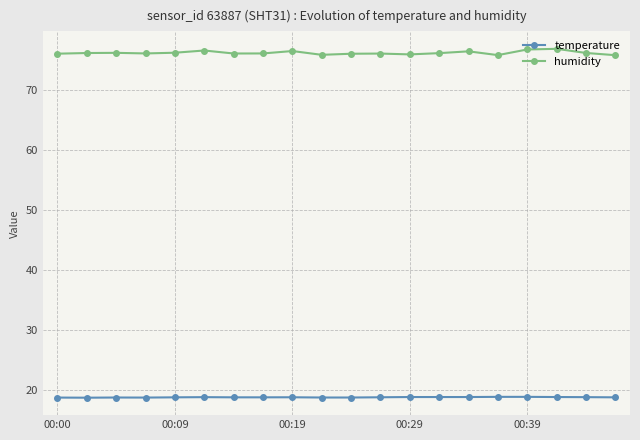

At how many categories does at least one series exceed 50?

20